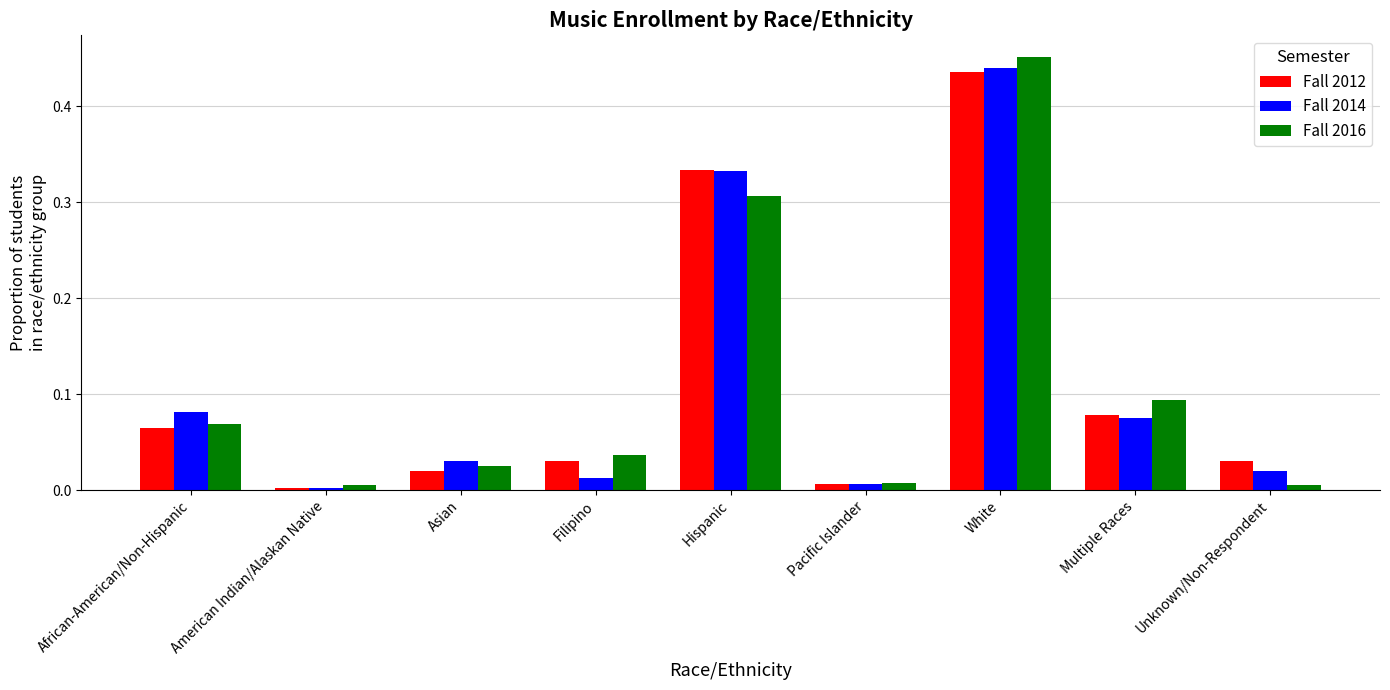

Between African-American/Non-Hispanic and Hispanic, which series saw the biggest shift?

Fall 2012